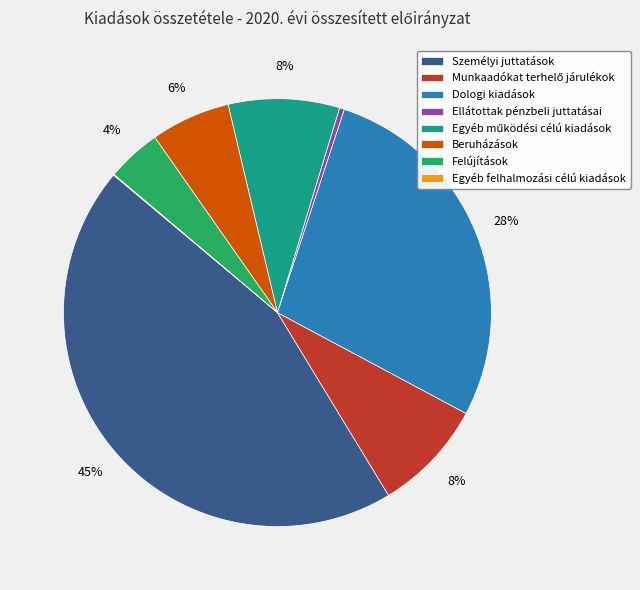

To the nearest percent, what percentage of the pie is Beruházások?

6%